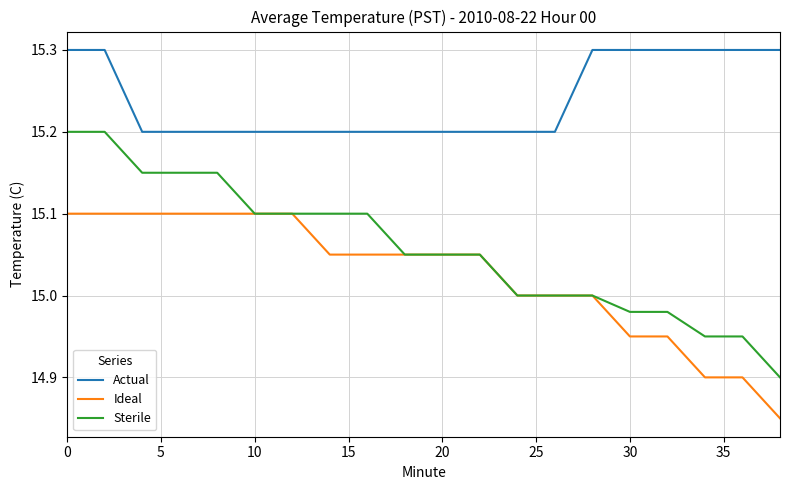

True or false: Sterile and Actual cross at least once.

False